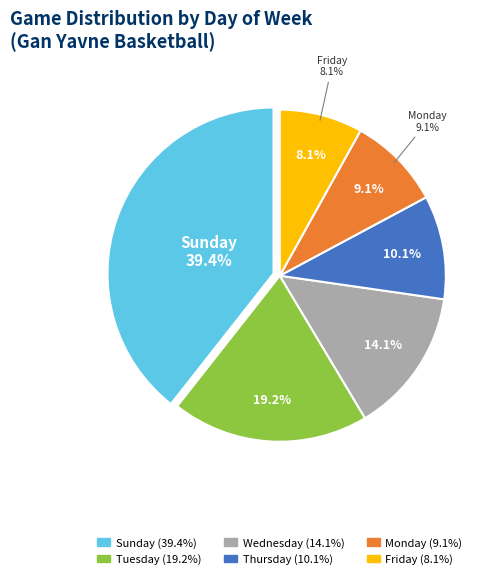

What percentage is NOT represented by יום ראשון?

60.6%